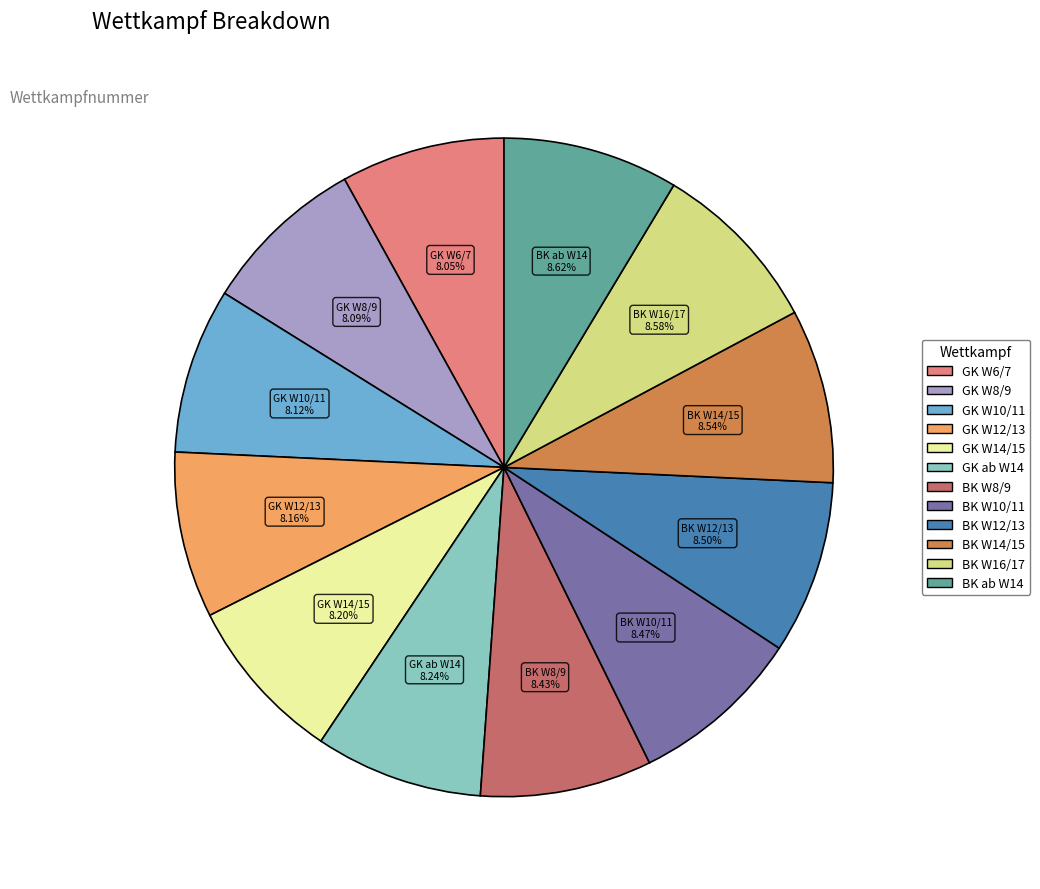

Does any single category account for the majority?

No